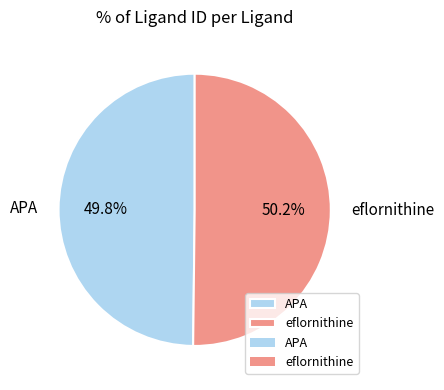

Approximately how many times larger is the value at APA compared to eflornithine?

1.0